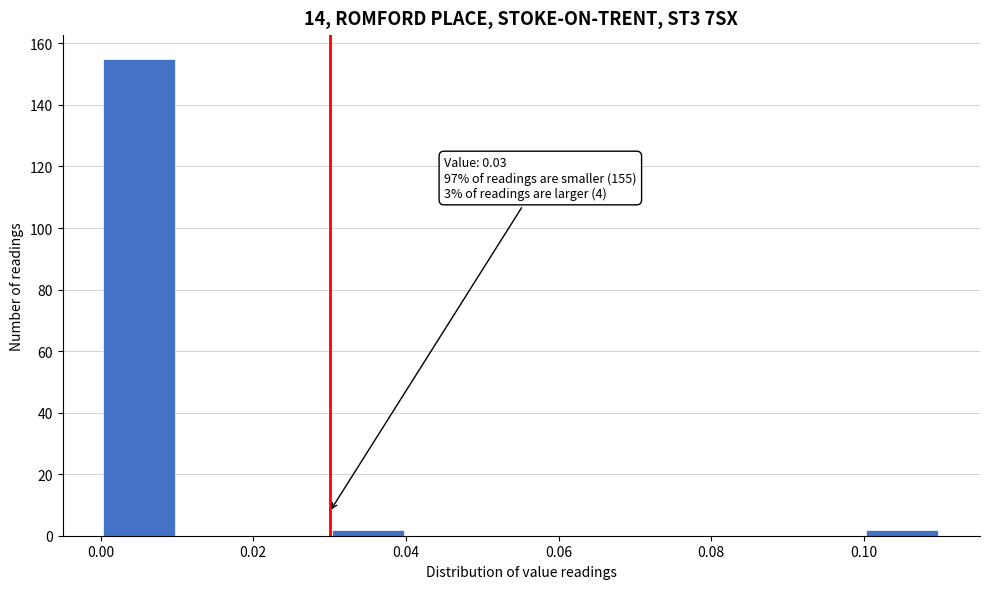

Which range on the x-axis has the tallest bar?

0.00 to 0.01